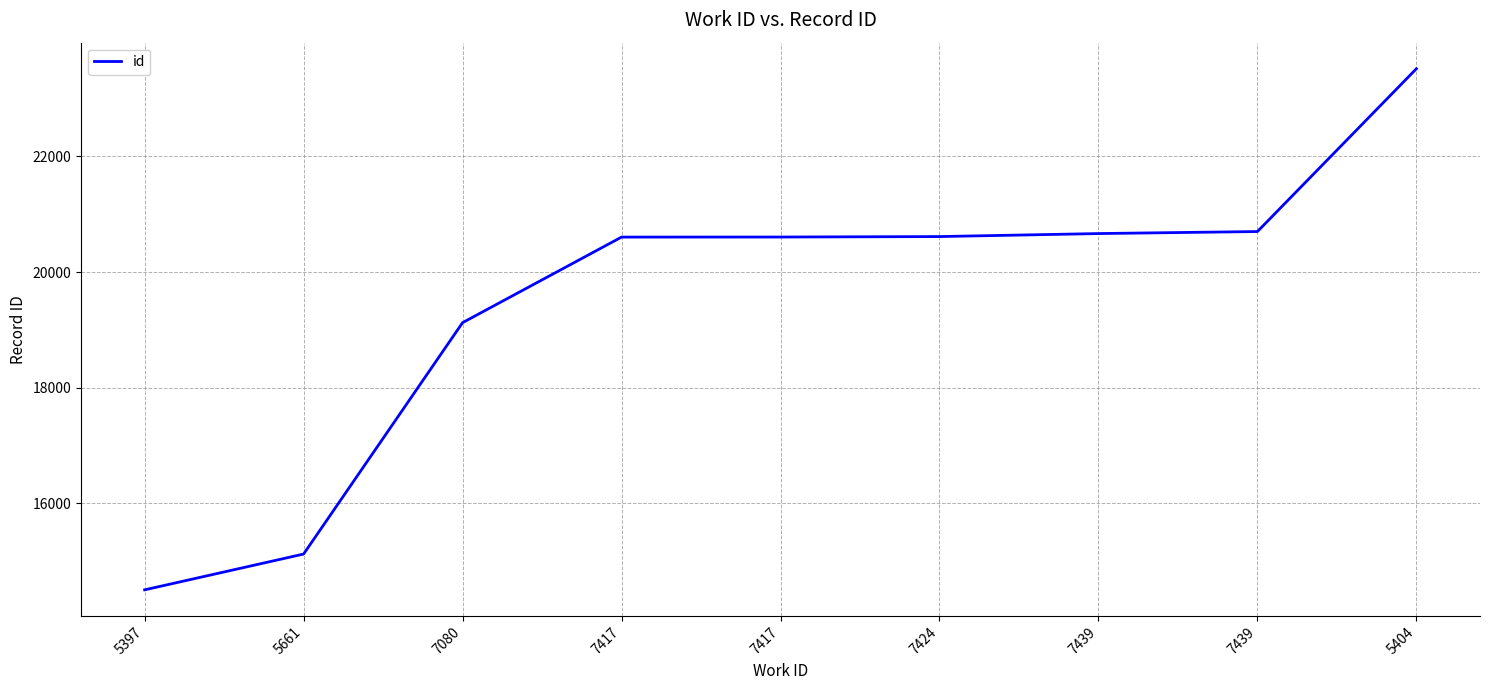

Does the chart display data point markers on the line(s)?

No